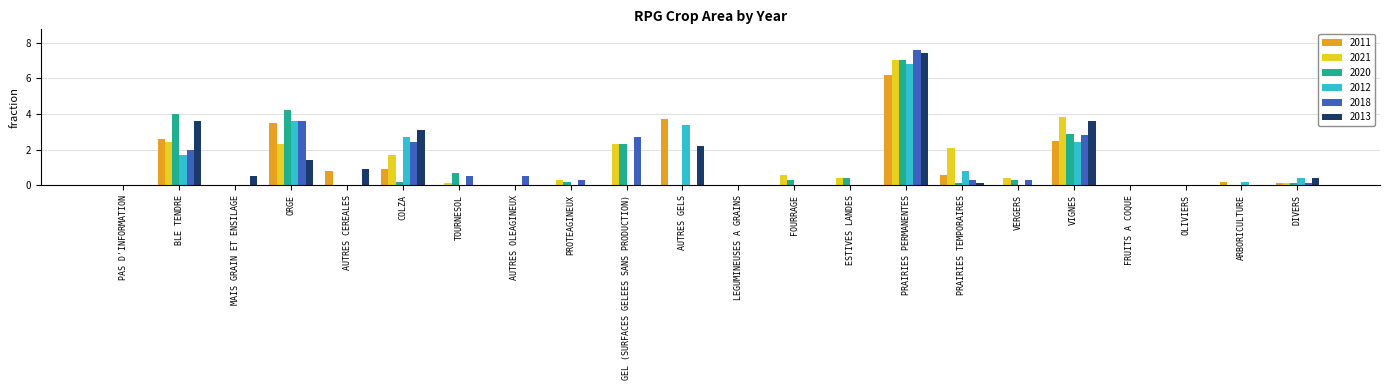

True or false: 2021 has a value of 3.8 at ARBORICULTURE.

False